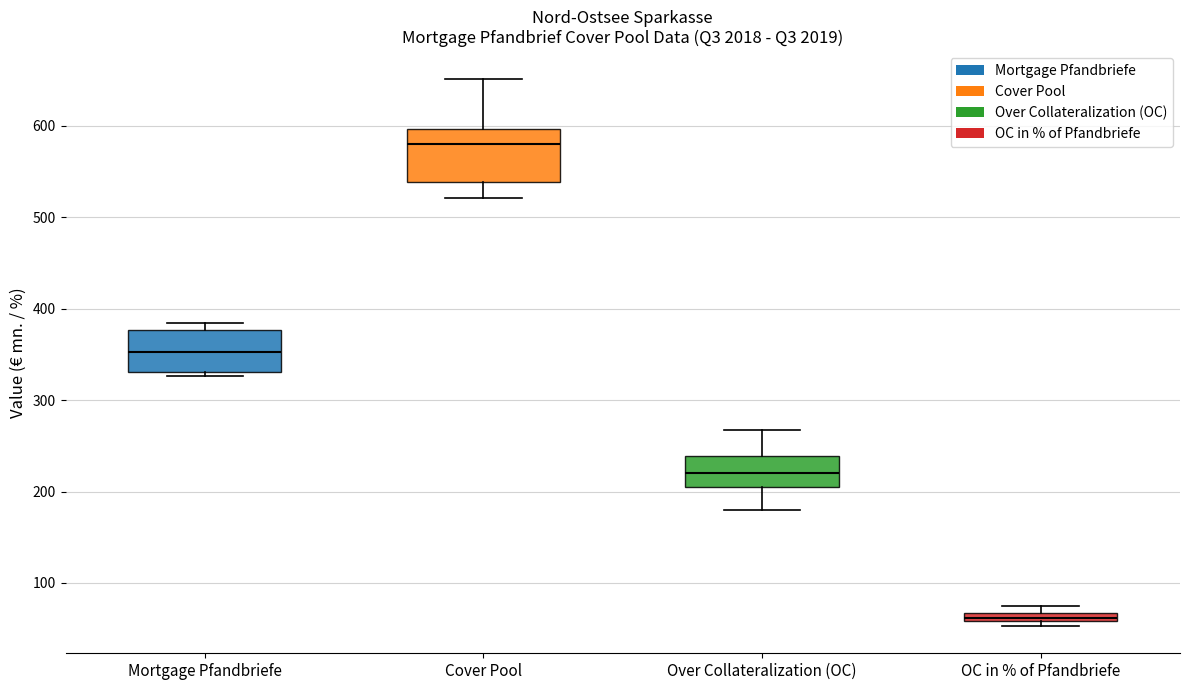

Which box's median line is the highest?

Cover Pool